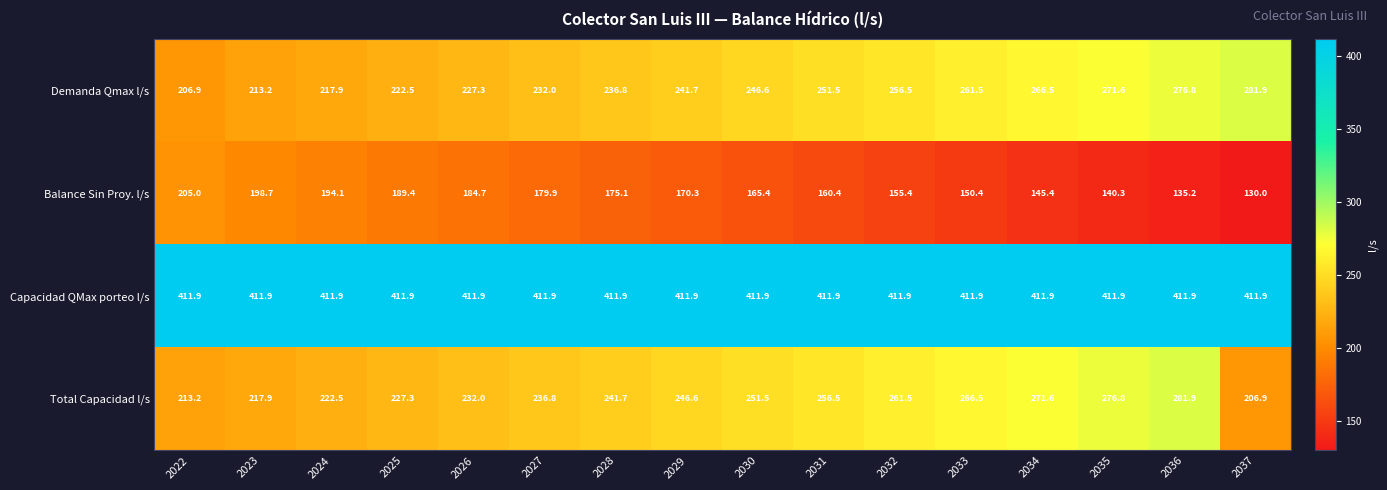

At which label does Demanda Qmax l/s reach its peak?

2037